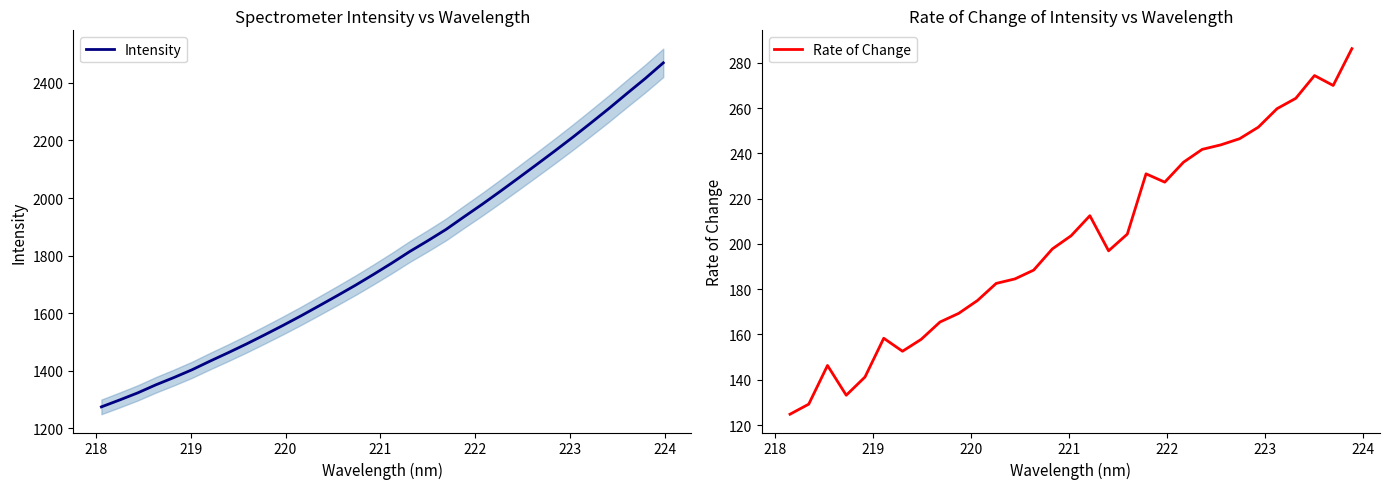

True or false: there are more than 2 points higher than both neighbors.

False